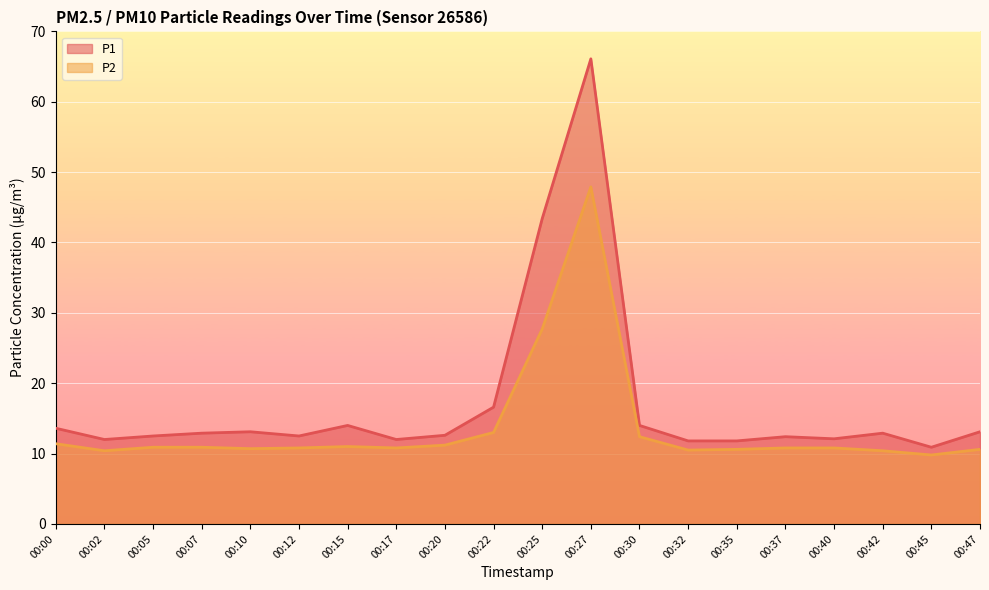

True or false: P1 has a value of 12.1 at 00:40.

True